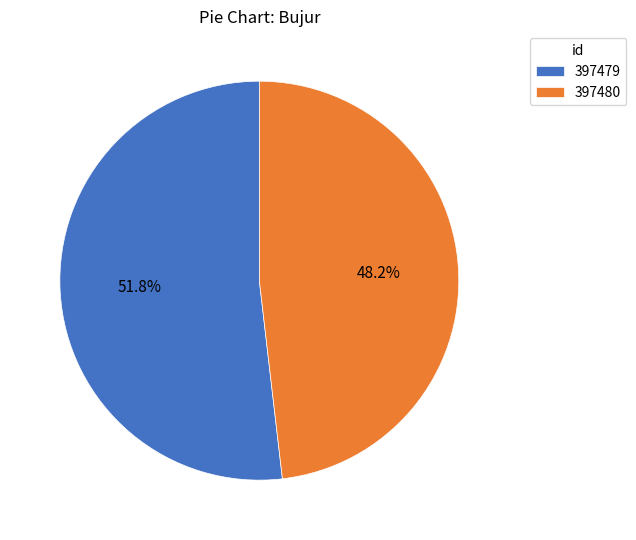

What is the ratio of the value at 397480 to the value at 397479?

0.9